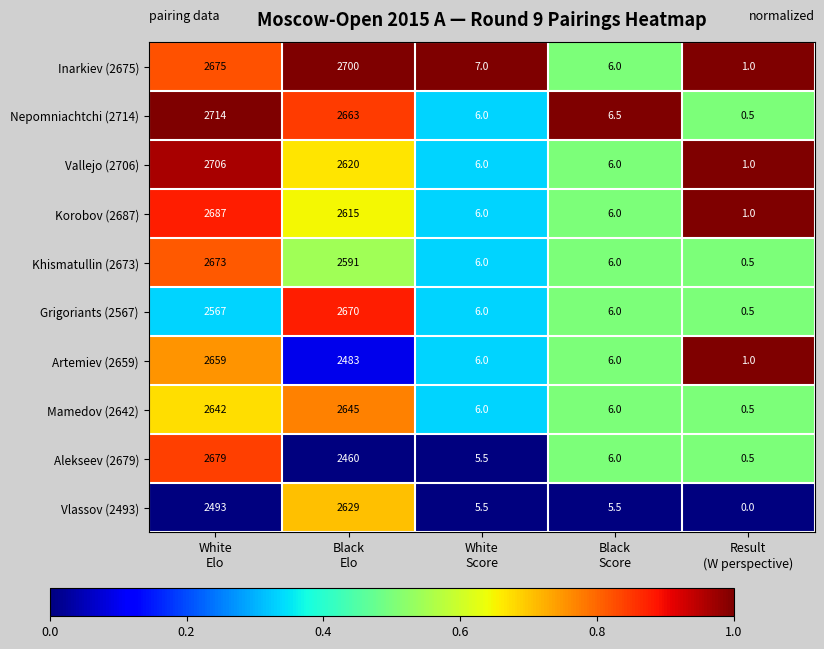

What is the greatest value displayed?

2714.0